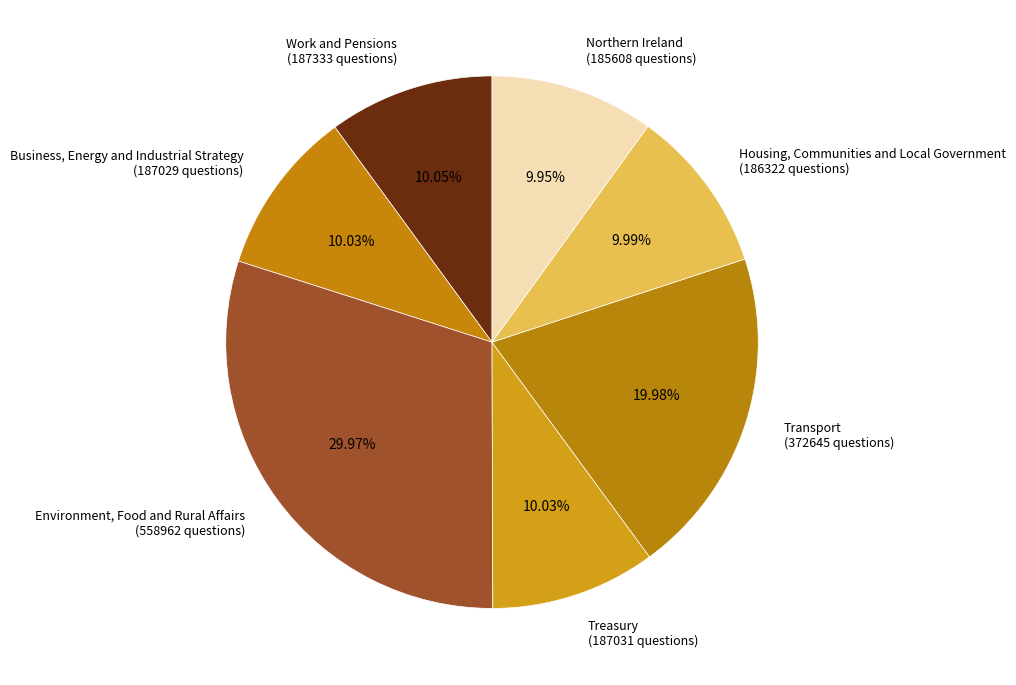

Does any single category account for the majority?

No